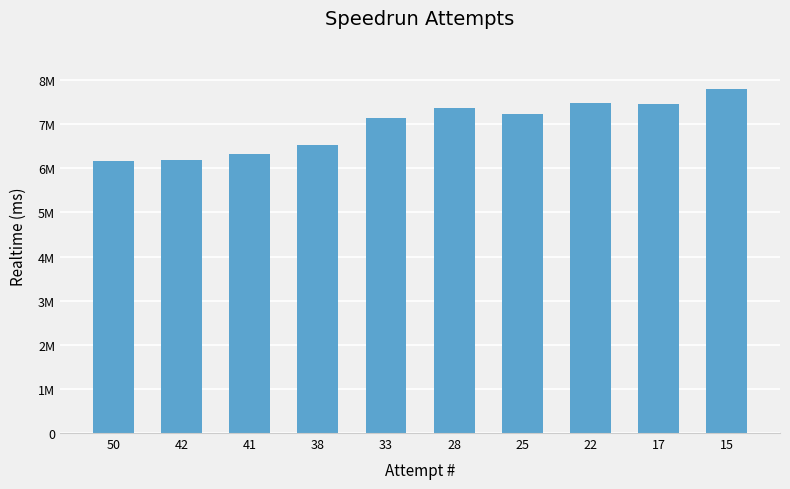

True or false: the data shows 6168528 at 50.

True